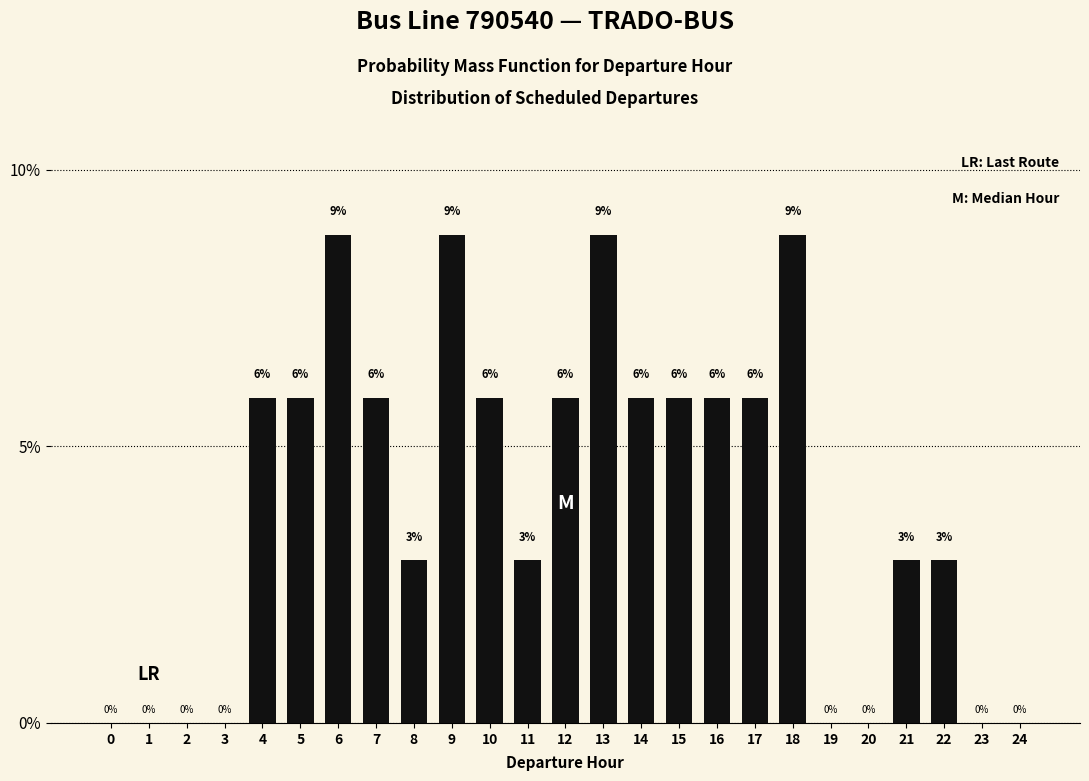

Are the bars horizontal?

No